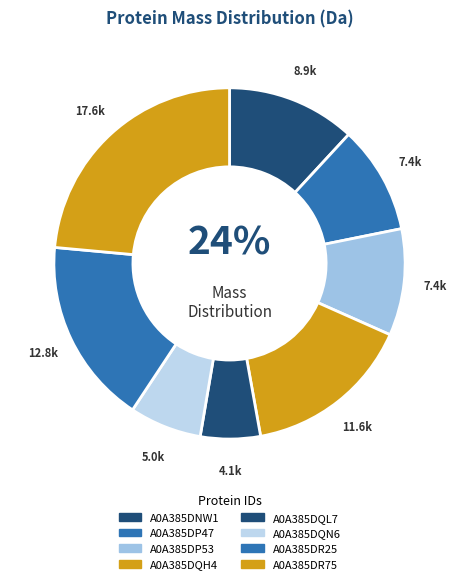

Rank the categories by value from highest to lowest.

A0A385DR75, A0A385DR25, A0A385DQH4, A0A385DNW1, A0A385DP47, A0A385DP53, A0A385DQN6, A0A385DQL7